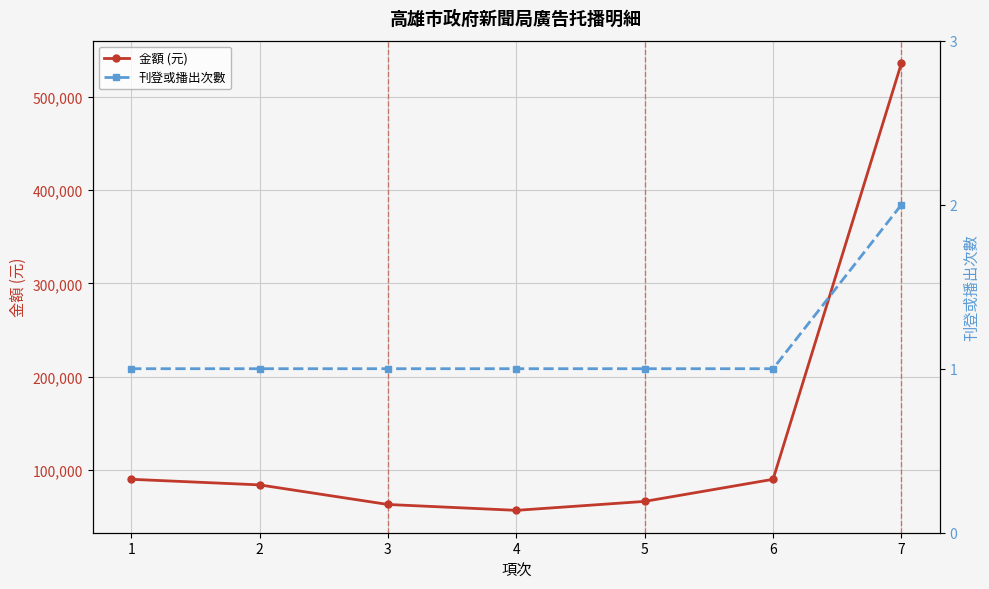

True or false: 刊登或播出次數 has more than 0 interior local peaks.

False